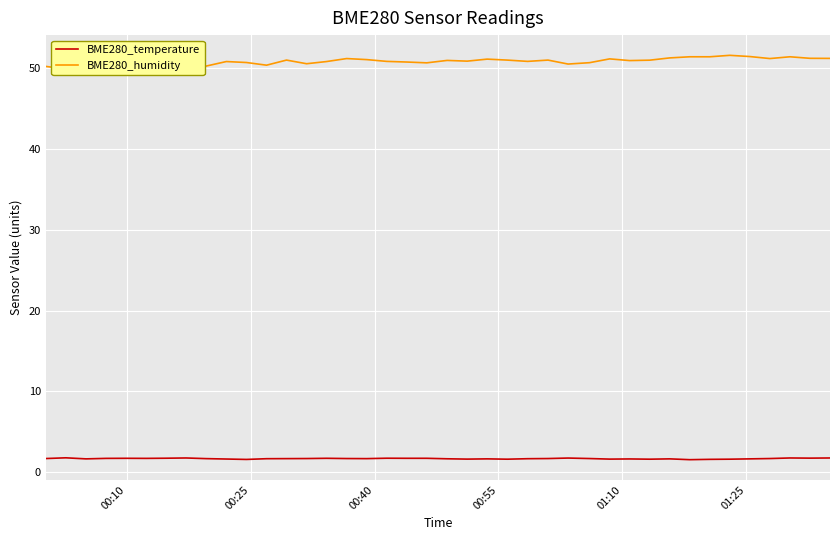

Which series has the largest total across all categories?

BME280_humidity